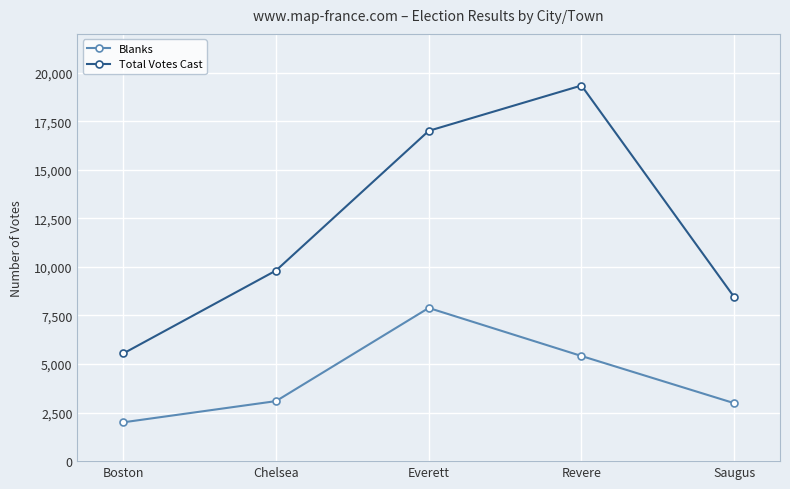

Which series has the largest range (max minus min)?

Total Votes Cast